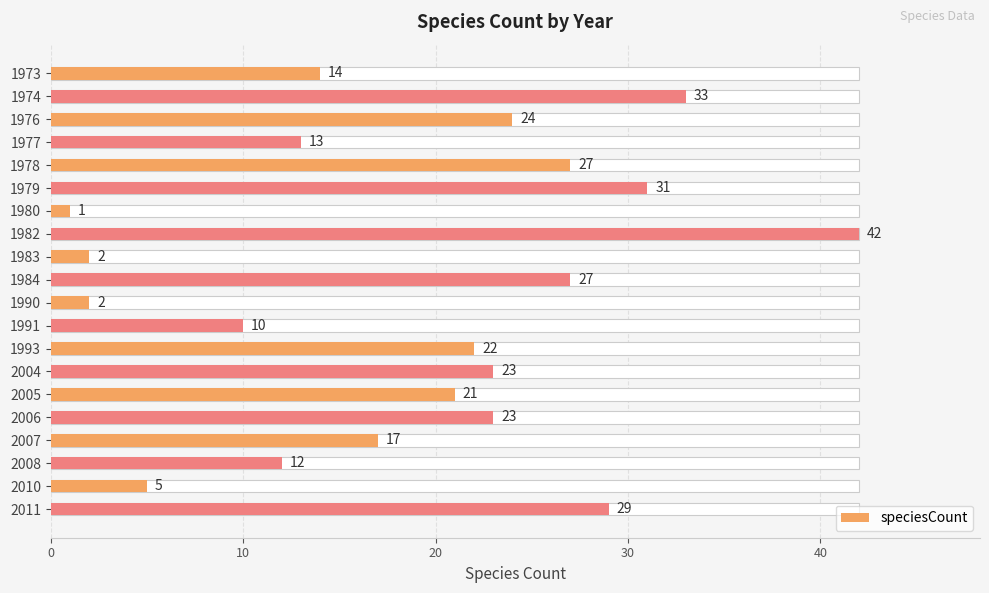

The chart shows a value of 23 at 2006. True or false?

True